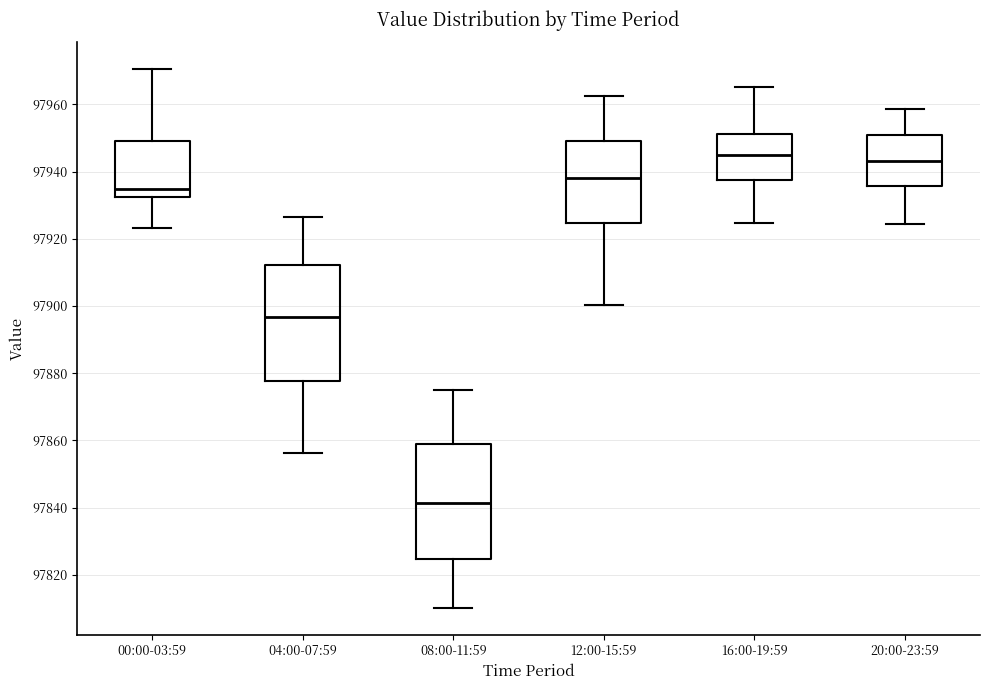

Reading left to right, transcribe this box plot: for each box, give where its median line is, the range the box spans, and where its two whiskers end, as read against the y-axis. The values are not printed on the chart, so give them approximately, as read against the axis.

00:00-03:59: median 97934, box 97932 to 97950, whiskers 97924 to 97970
04:00-07:59: median 97896, box 97878 to 97912, whiskers 97856 to 97926
08:00-11:59: median 97842, box 97824 to 97860, whiskers 97810 to 97876
12:00-15:59: median 97938, box 97924 to 97950, whiskers 97900 to 97962
16:00-19:59: median 97944, box 97938 to 97952, whiskers 97924 to 97966
20:00-23:59: median 97944, box 97936 to 97950, whiskers 97924 to 97958